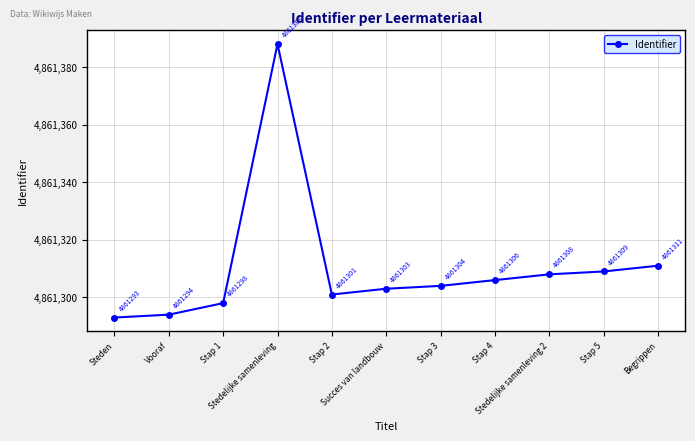

What position from the left is Stedelijke samenleving 2?

9